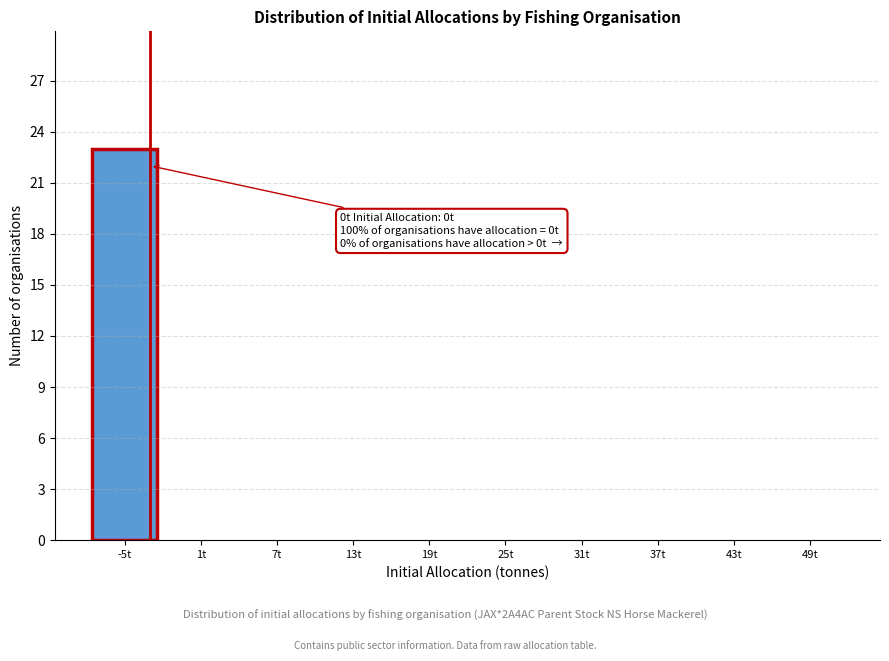

Reading right to left, extract all data points from this chart.

49t=0	43t=0	37t=0	31t=0	25t=0	19t=0	13t=0	7t=0	1t=0	-5t=23